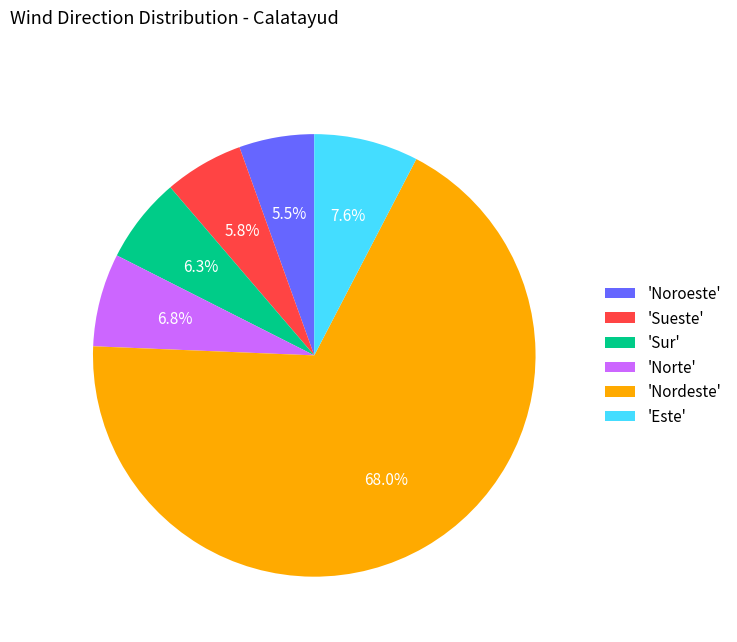

Which slice represents more than half of the pie?

'Nordeste'